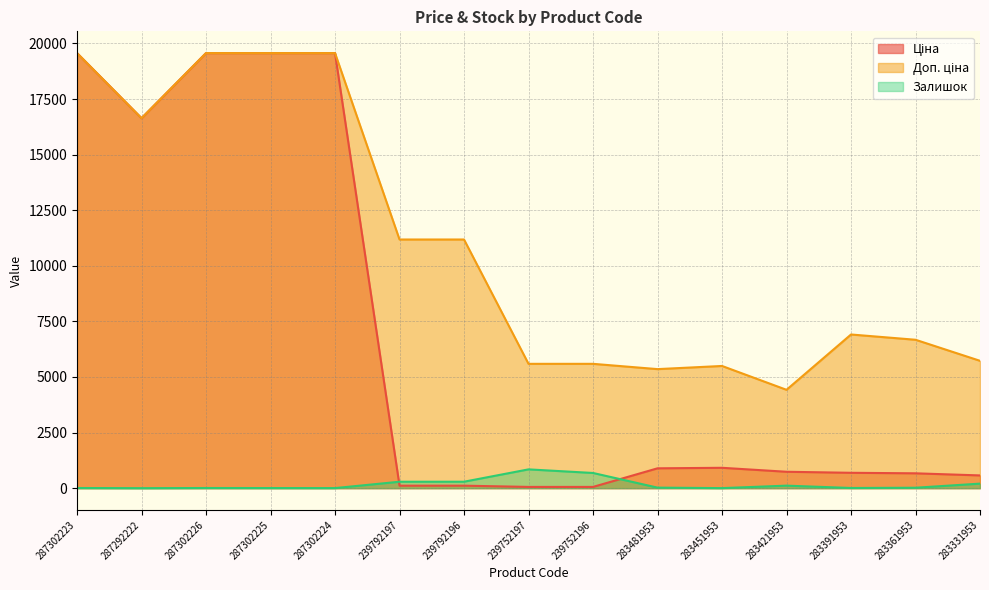

Where do Залишок and Ціна first cross each other?

287302224 and 239792197